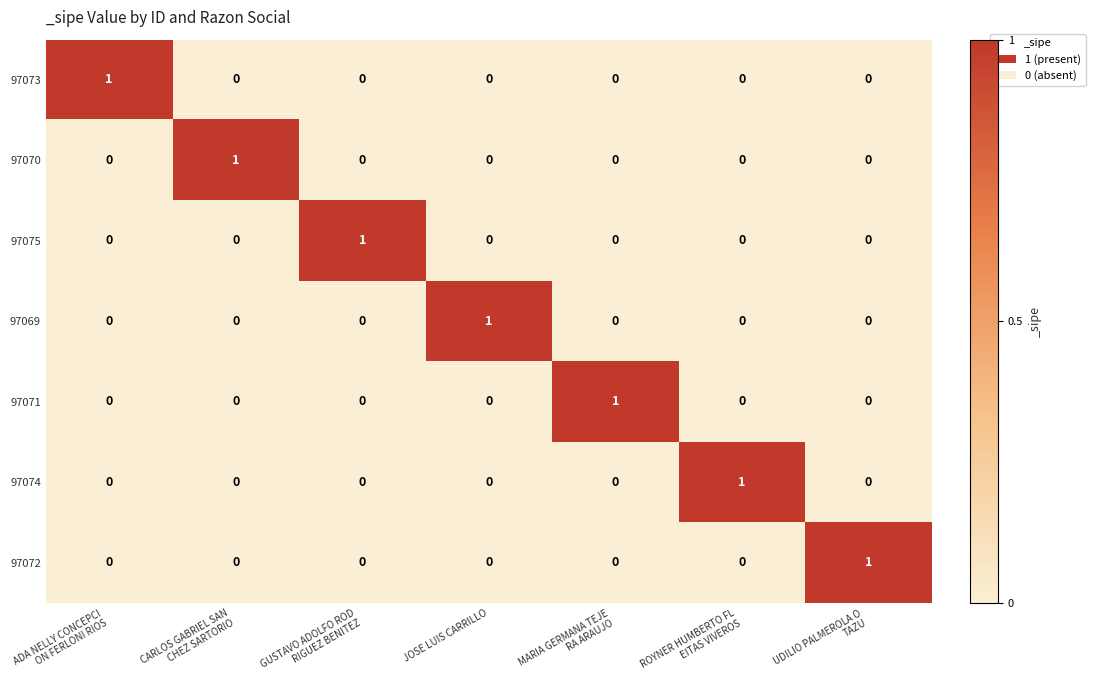

At how many categories does at least one series exceed 0?

7